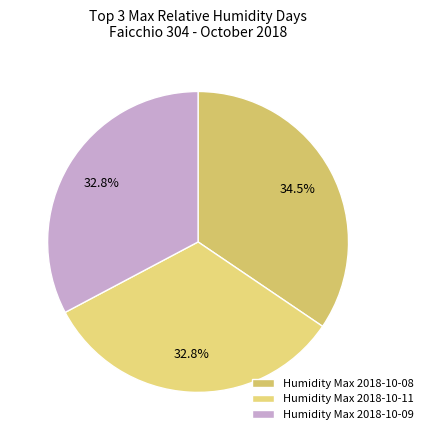

Is there any slice that represents more than half of the pie?

No